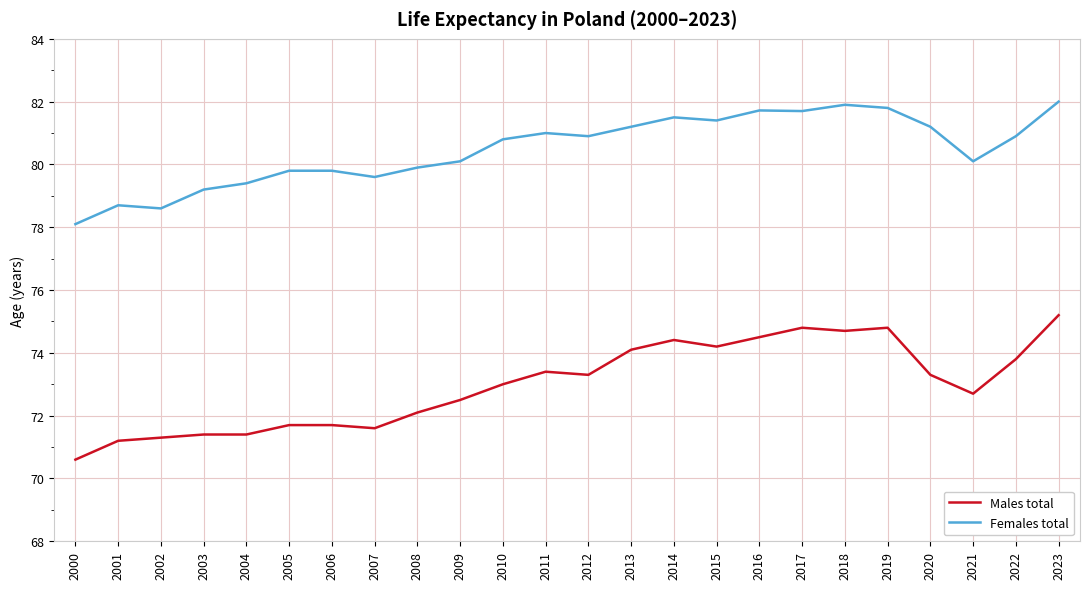

Rank the series by their average value, from lowest to highest.

Males total, Females total